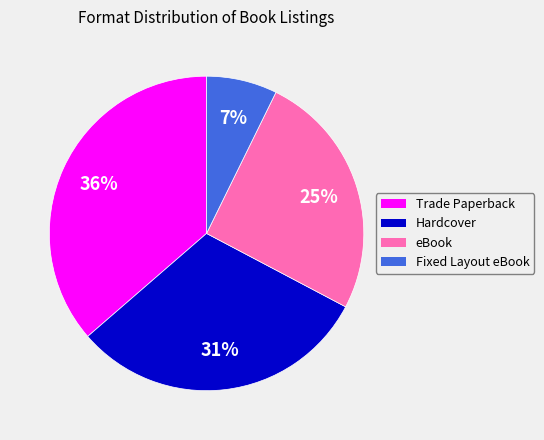

To the nearest percent, what is the difference between the eBook and Trade Paperback slice percentages?

11%